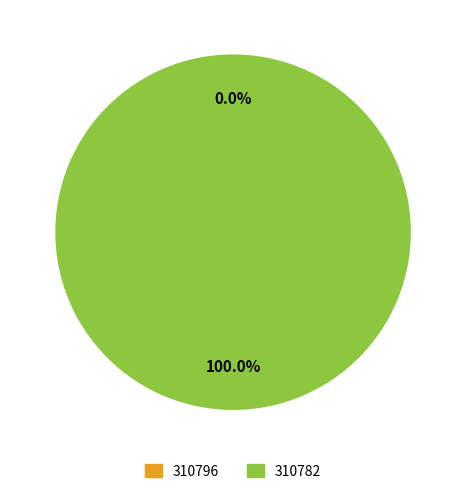

To the nearest percent, what is the combined percentage of 310782 and 310796?

100%